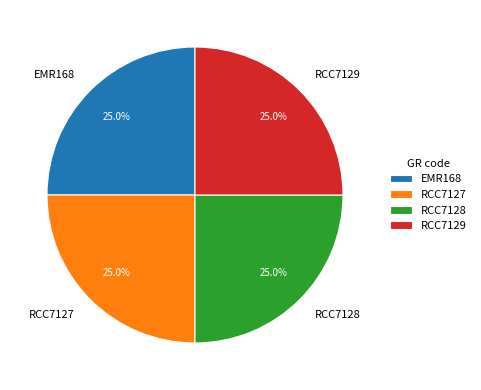

How many segments does this pie chart have?

4